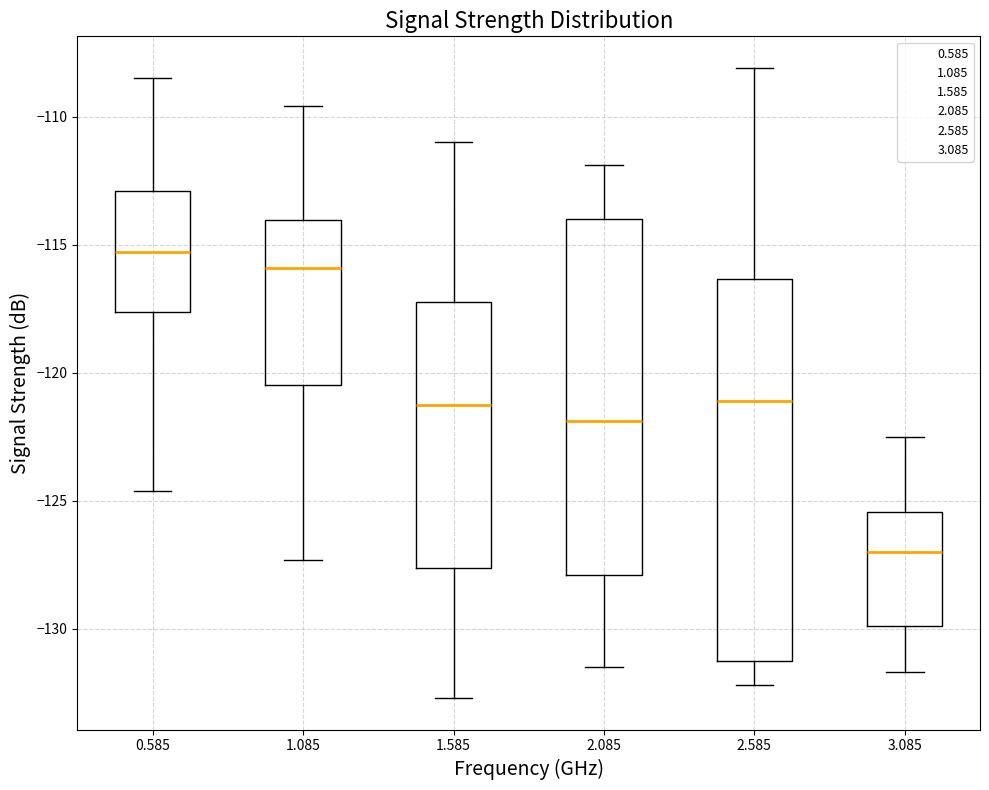

Where does the lower whisker of the box at x = 3.085 end on the y-axis? The values are not printed on the chart, so give them approximately, as read against the axis.

-131.5